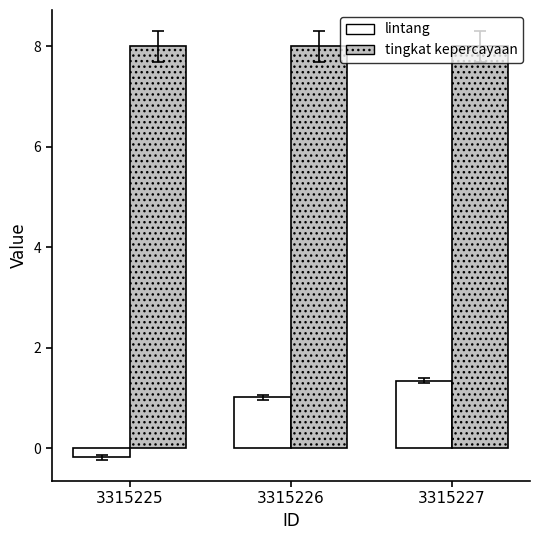

At which label does lintang reach its minimum?

3315225